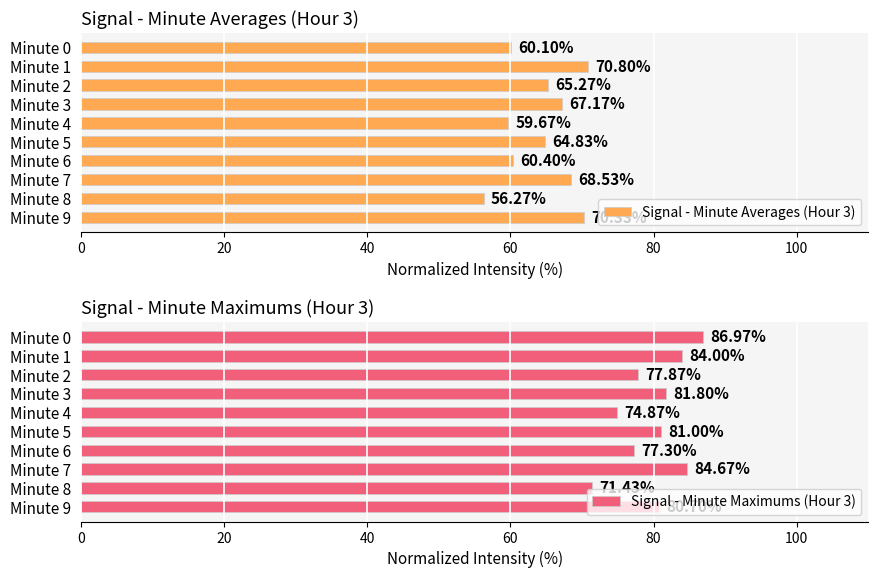

What is the sum of all Signal - Minute Averages (Hour 3) values?

643.4